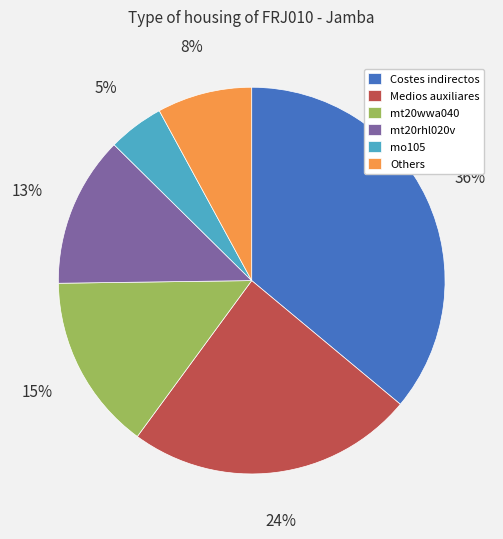

Which slice is the smallest?

mo105